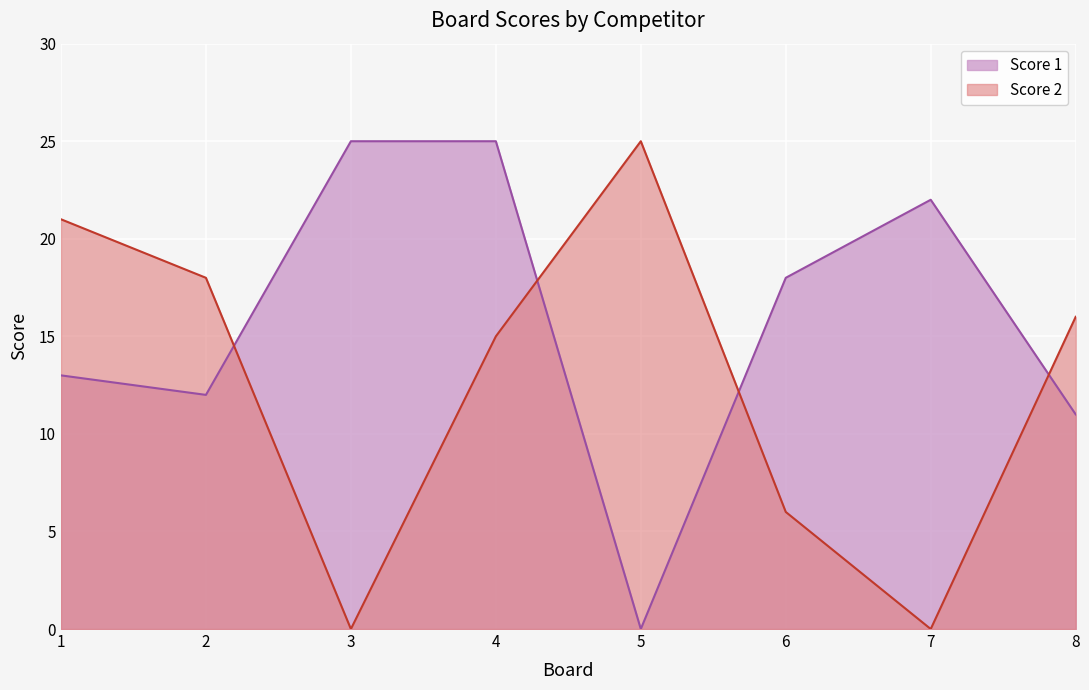

How many positive values does the Score 1 series have?

7